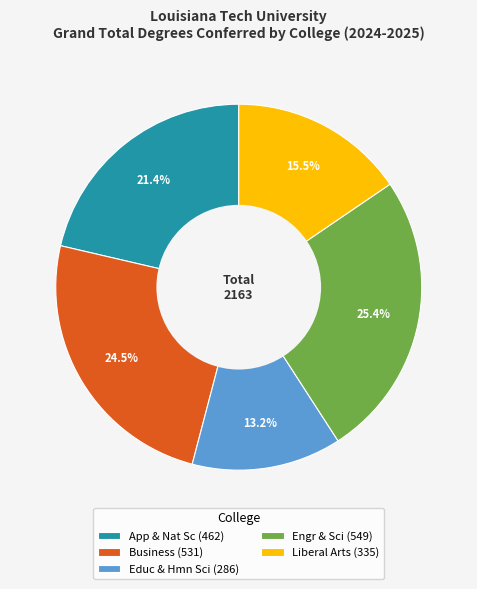

Which slice is the smallest?

Educ & Hmn Sci